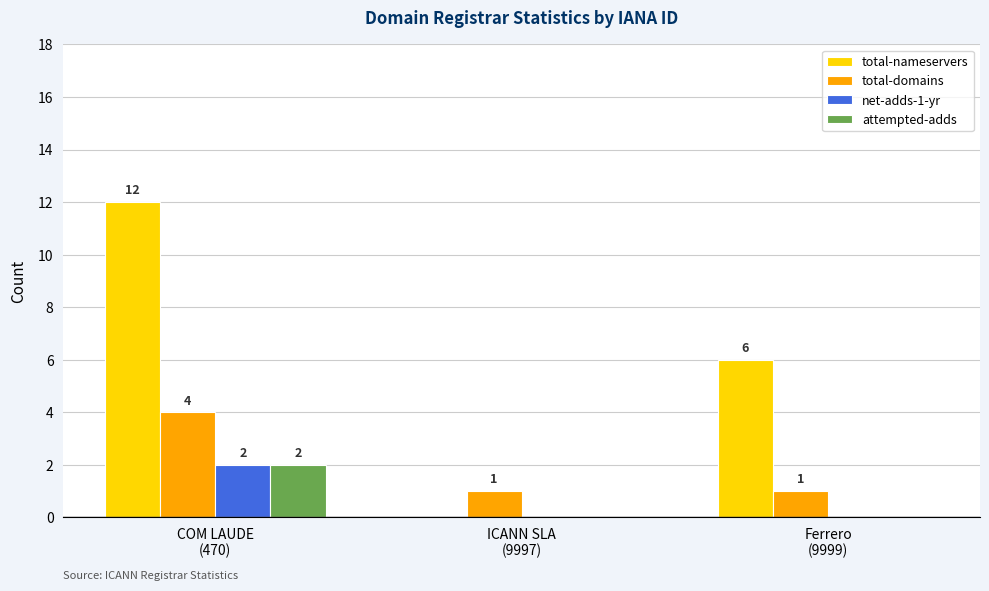

The value of total-domains at COM LAUDE
(470) is 4. True or false?

True